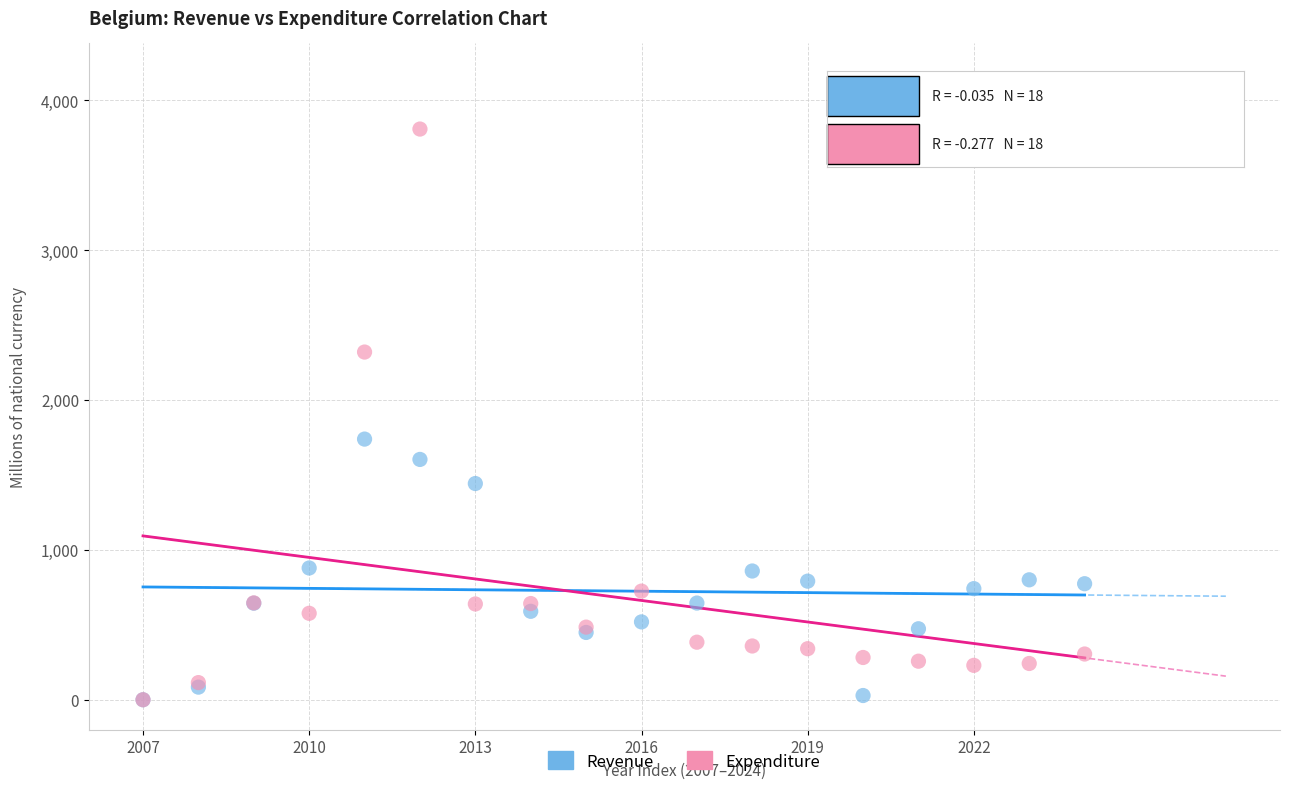

In the Expenditure series, what Y value is closest to 1903?

2319.6